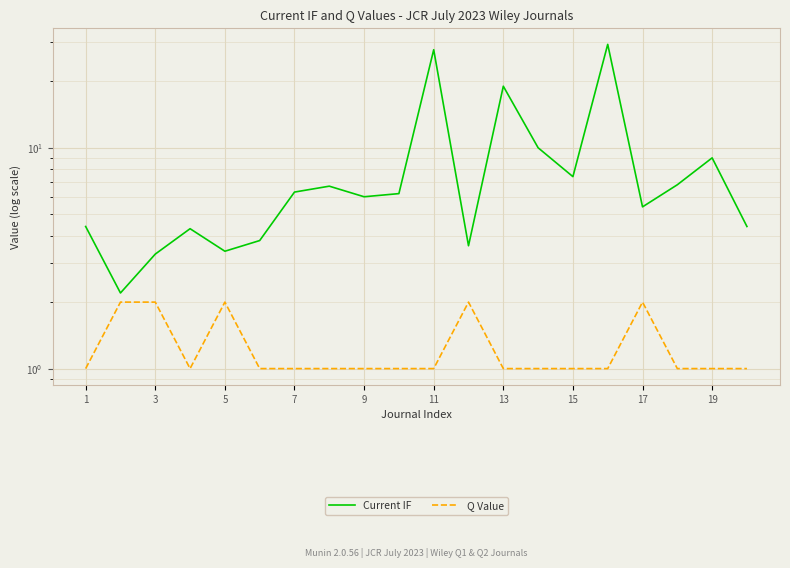

What is the average value of the Current IF series?

8.5